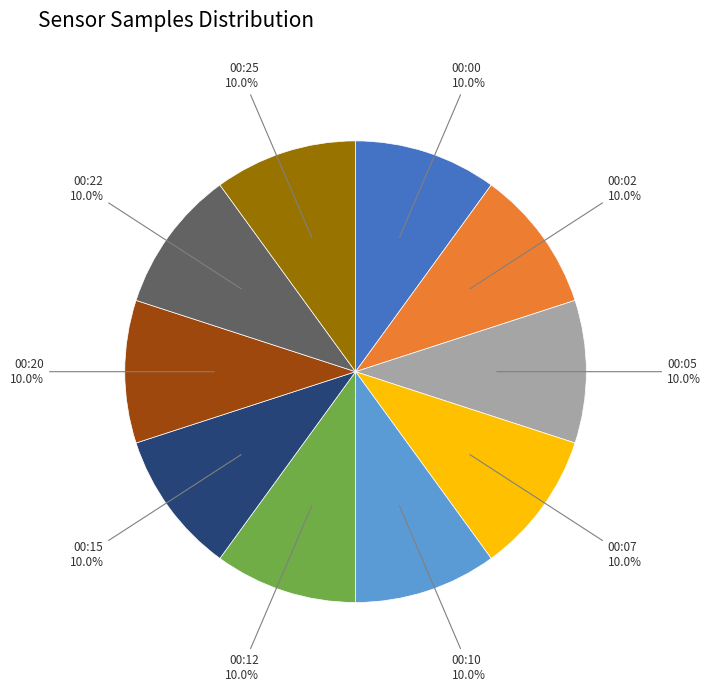

Does any single category account for the majority?

No